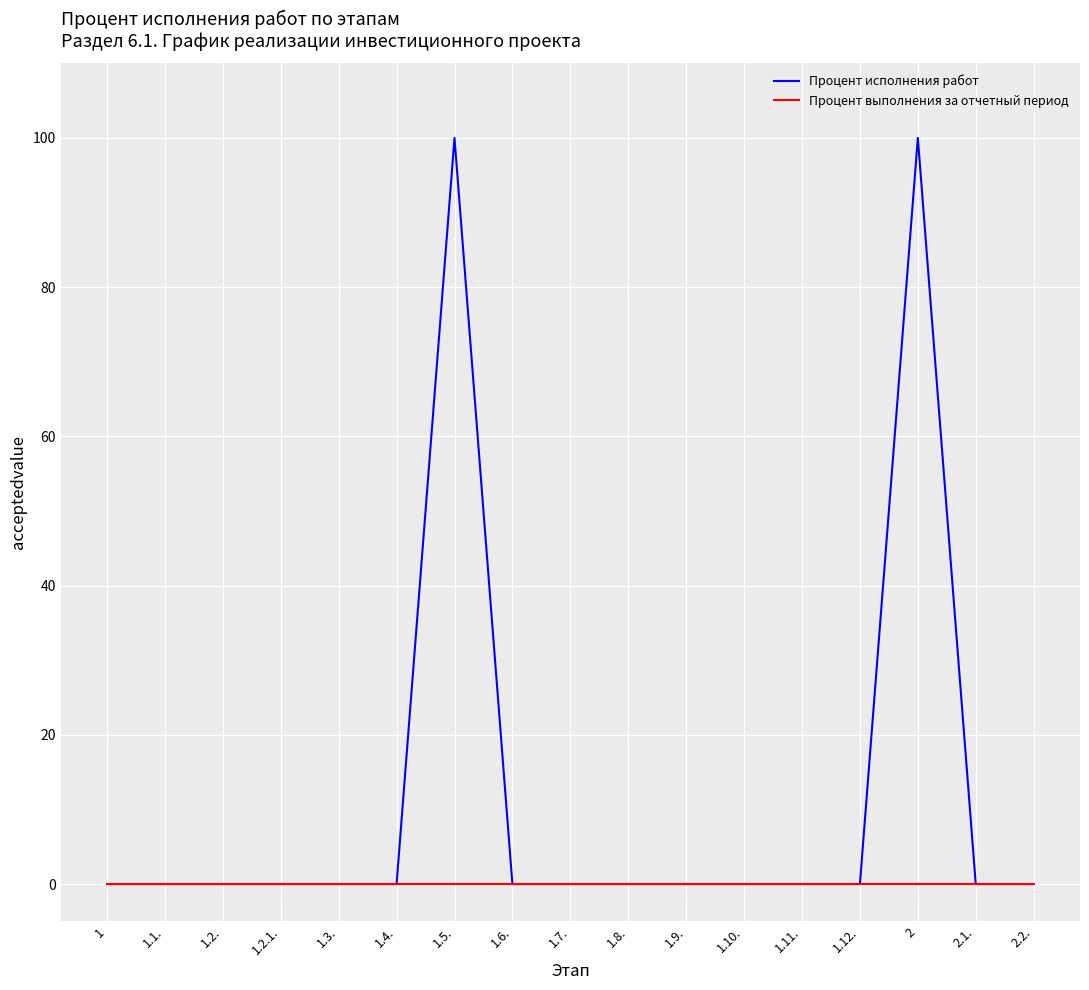

Which series has the largest total across all categories?

Процент исполнения работ